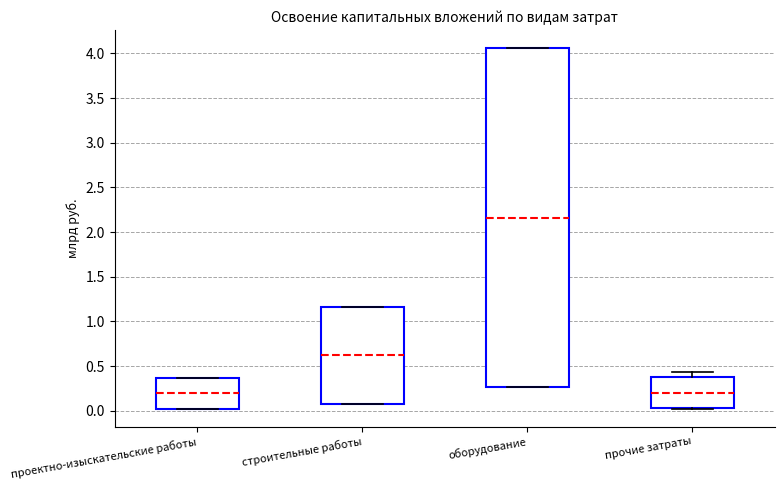

Where is the upper edge of the box for строительные работы on the y-axis? The values are not printed on the chart, so give them approximately, as read against the axis.

1.15